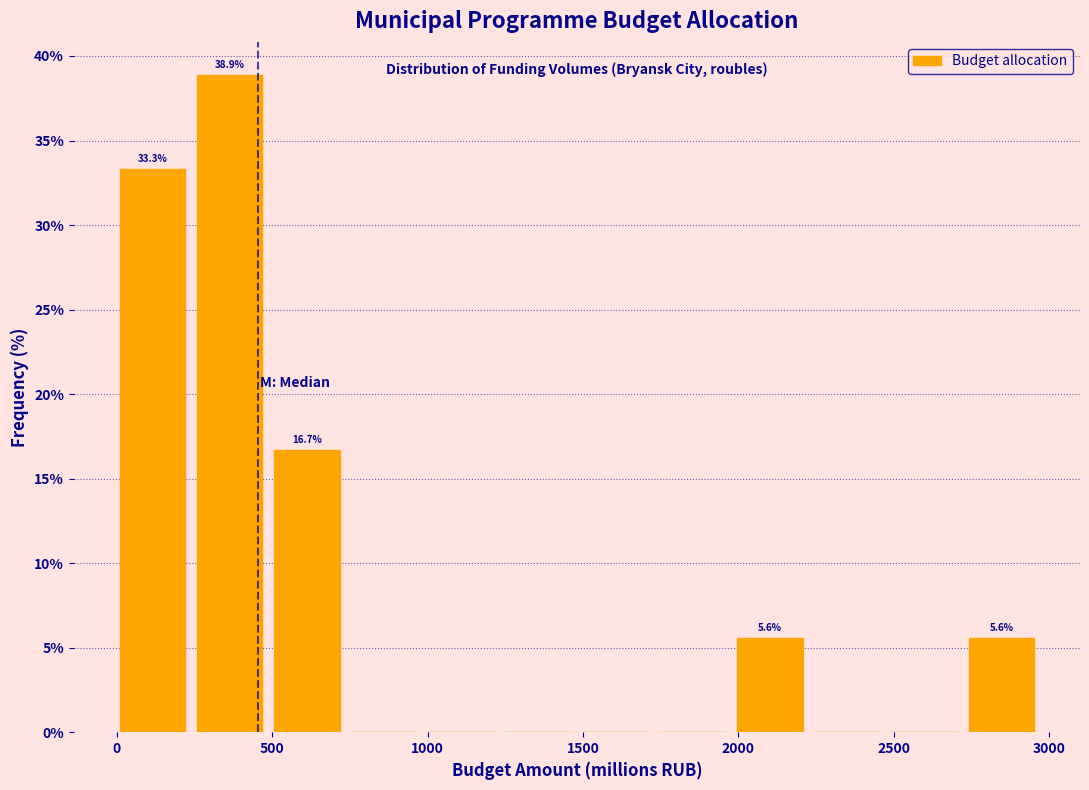

Over which range of the x-axis is the bar tallest?

250 to 500